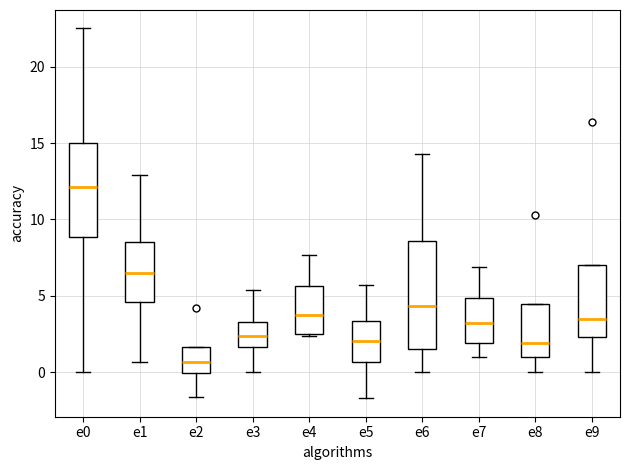

Reading left to right, read every box against the y-axis: the position of its median line, the range the box covers, and the ends of its whiskers. The values are not printed on the chart, so give them approximately, as read against the axis.

e0: median 12.0, box 9.0 to 15.0, whiskers 0.0 to 22.5
e1: median 6.5, box 4.5 to 8.5, whiskers 0.5 to 13.0
e2: median 0.5, box 0.0 to 1.5, whiskers -1.5 to 1.5
e3: median 2.5, box 1.5 to 3.5, whiskers 0.0 to 5.5
e4: median 4.0, box 2.5 to 5.5, whiskers 2.5 to 7.5
e5: median 2.0, box 0.5 to 3.5, whiskers -1.5 to 5.5
e6: median 4.5, box 1.5 to 8.5, whiskers 0.0 to 14.5
e7: median 3.0, box 2.0 to 5.0, whiskers 1.0 to 7.0
e8: median 2.0, box 1.0 to 4.5, whiskers 0.0 to 4.5
e9: median 3.5, box 2.5 to 7.0, whiskers 0.0 to 7.0